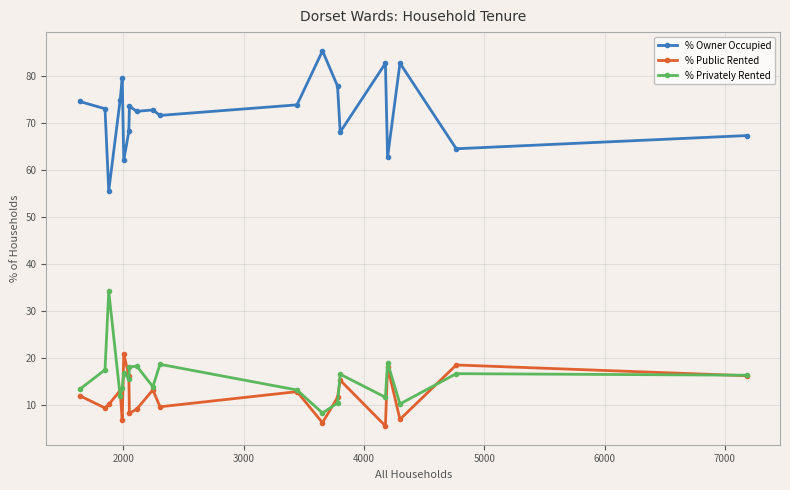

In % Public Rented, how many points are lower than both neighbors (excluding endpoints)?

7